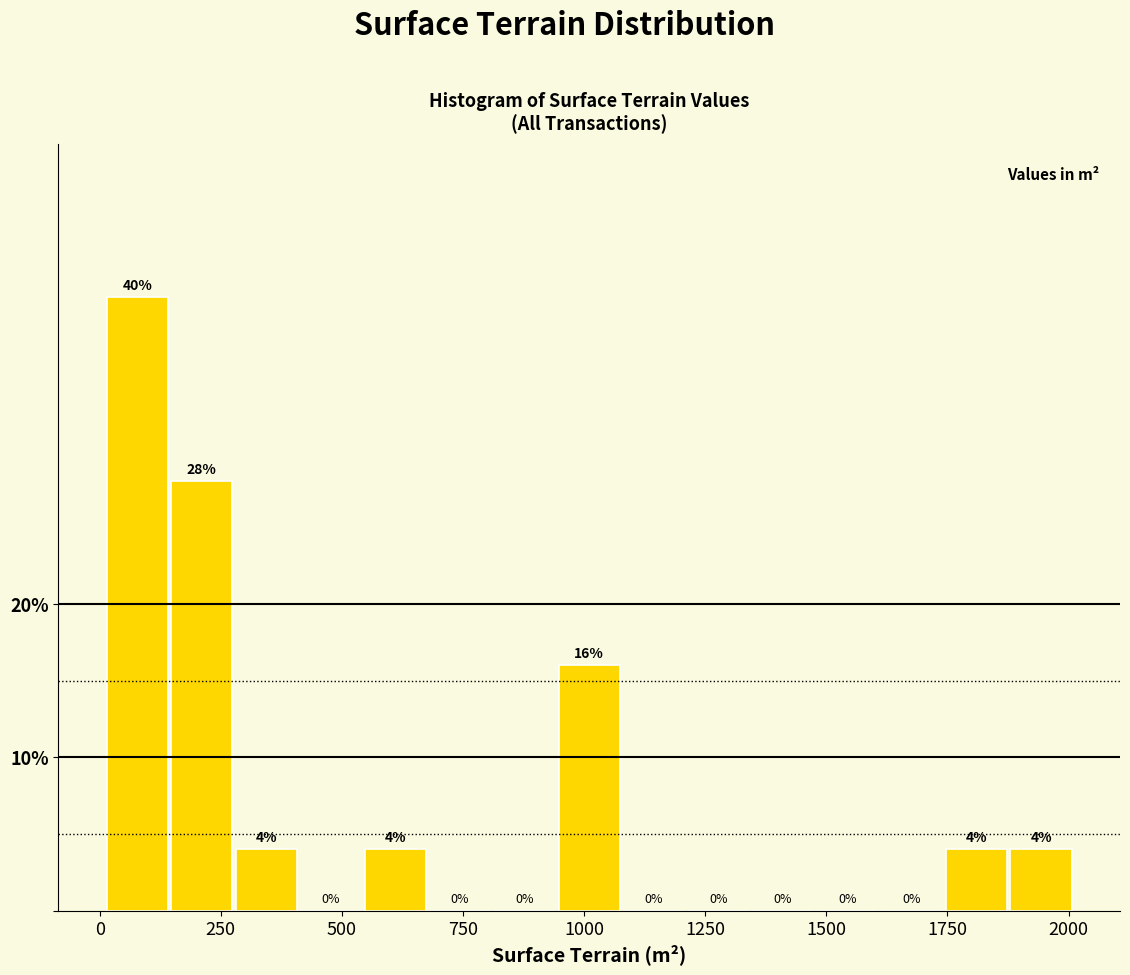

Read against the x-axis, roughly where is the centre of the tallest bar?

100